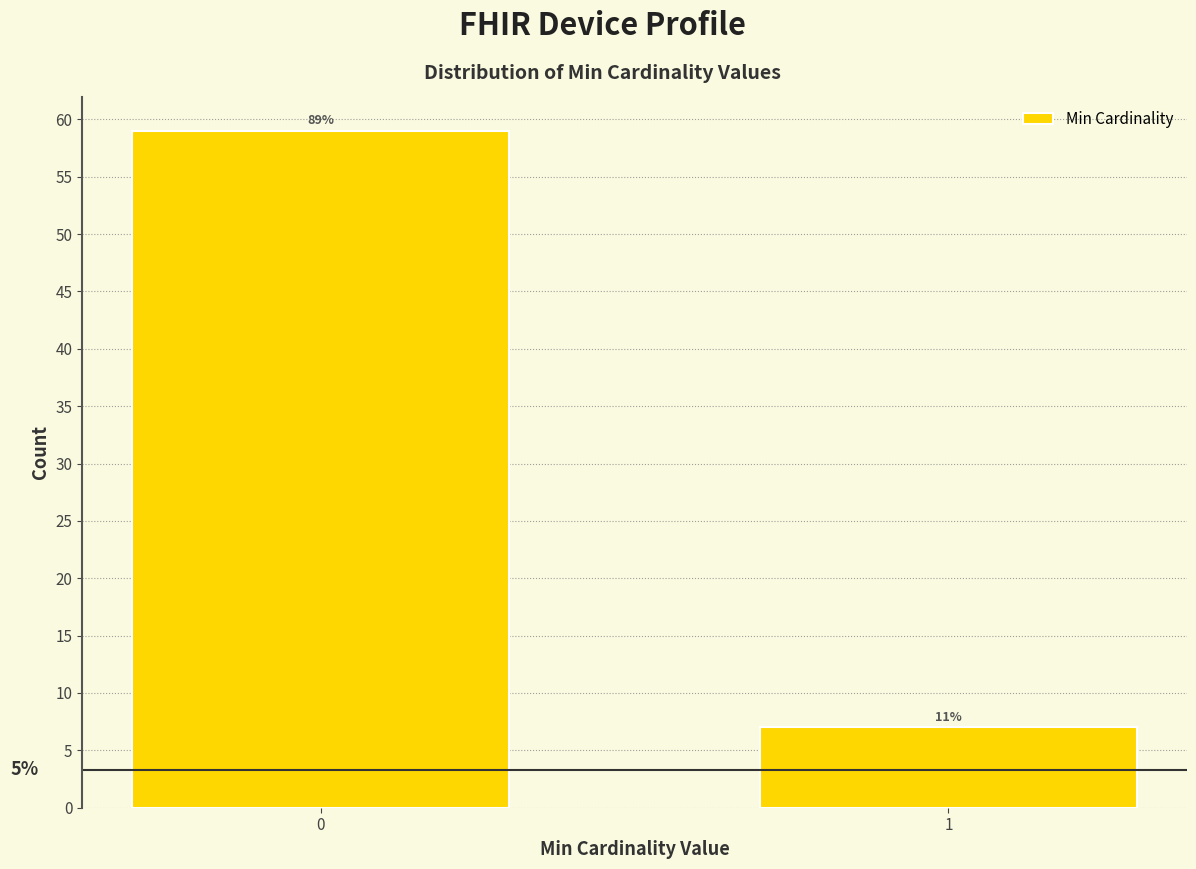

How many bars are there in total?

2